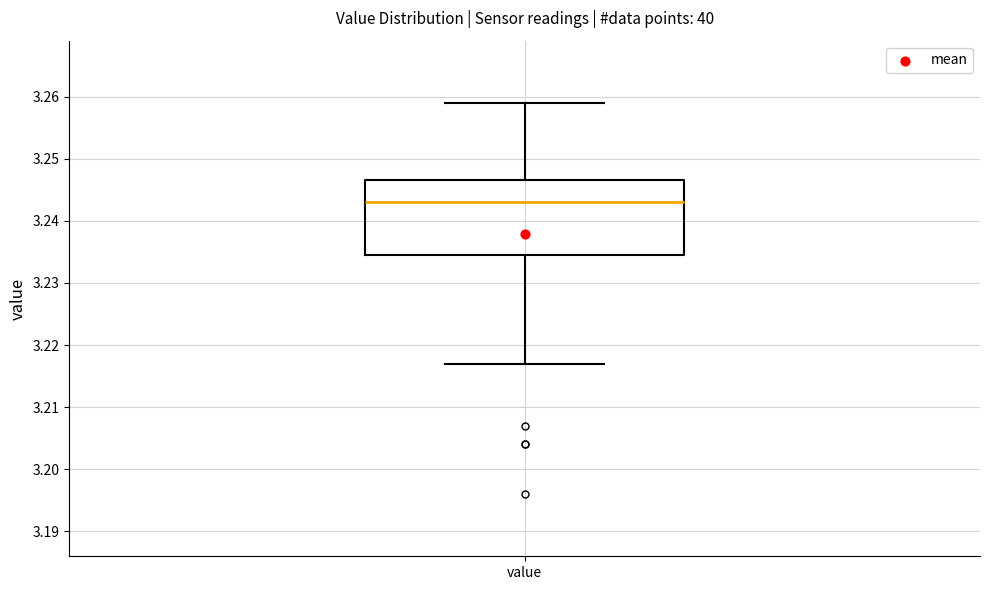

Transcribe this box plot: give where the median line is, the range the box spans, and where the two whiskers end, as read against the y-axis. The values are not printed on the chart, so give them approximately, as read against the axis.

median 3.243, box 3.235 to 3.247, whiskers 3.217 to 3.259